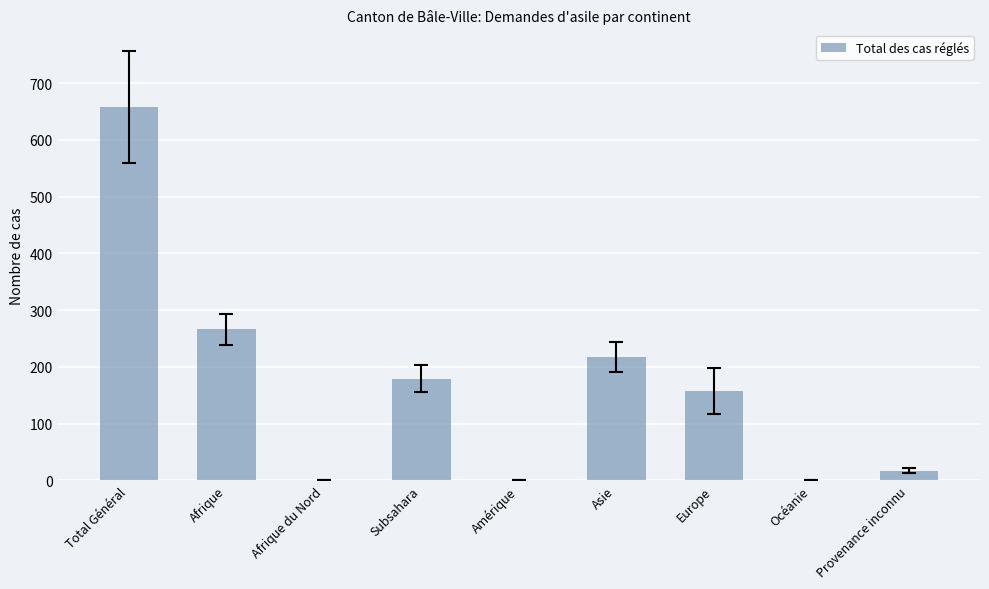

What is the sum of all values?

1495